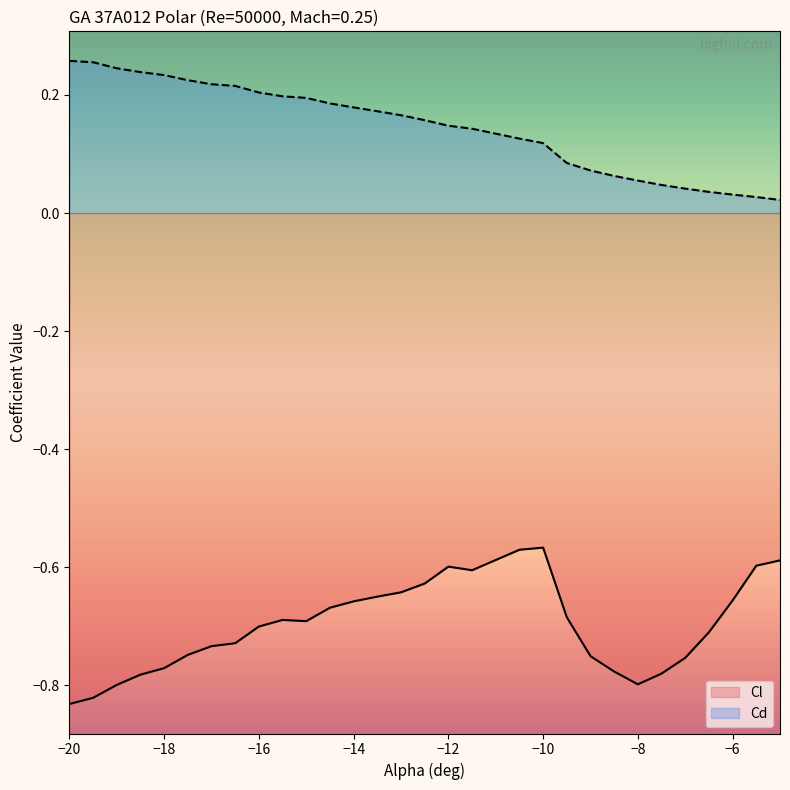

True or false: Cd and Cl intersect in this chart.

False